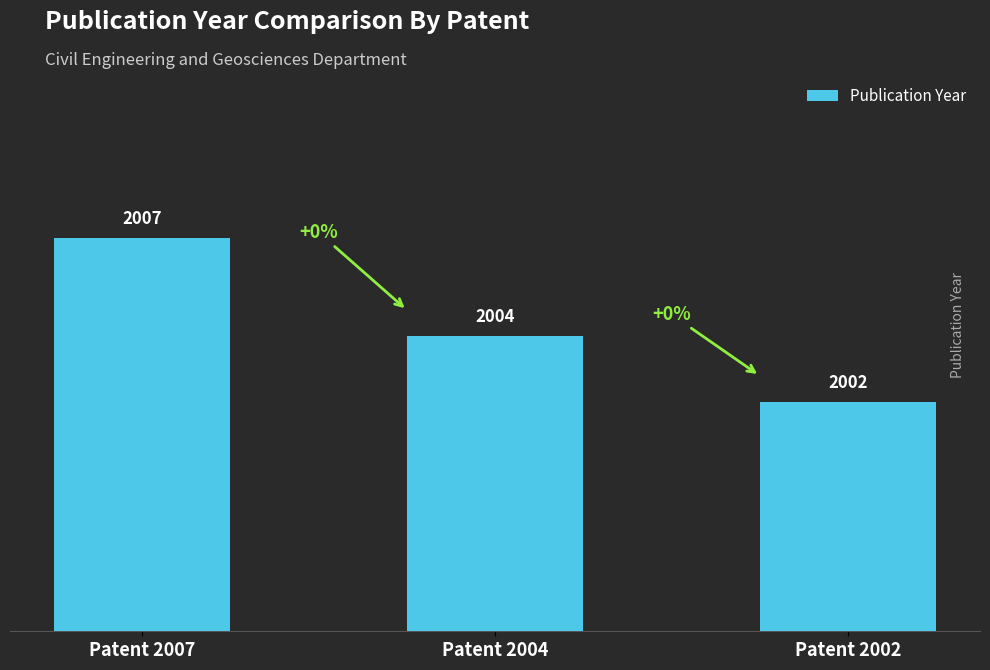

What is the value of the 3rd bar from the left?

2002